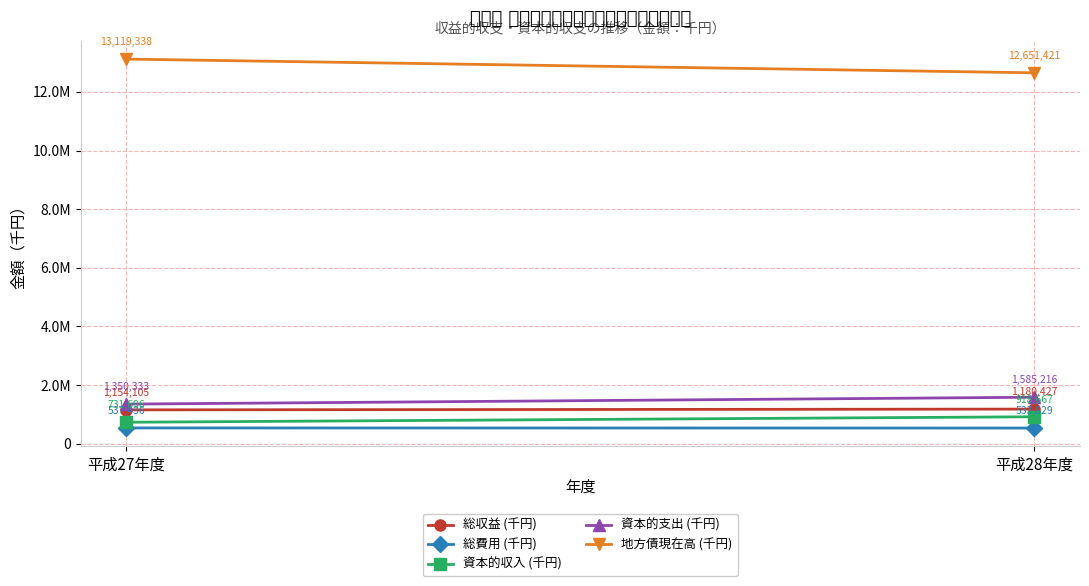

What is the value of the 総収益 (千円) point at the 1st from the left?

1154105